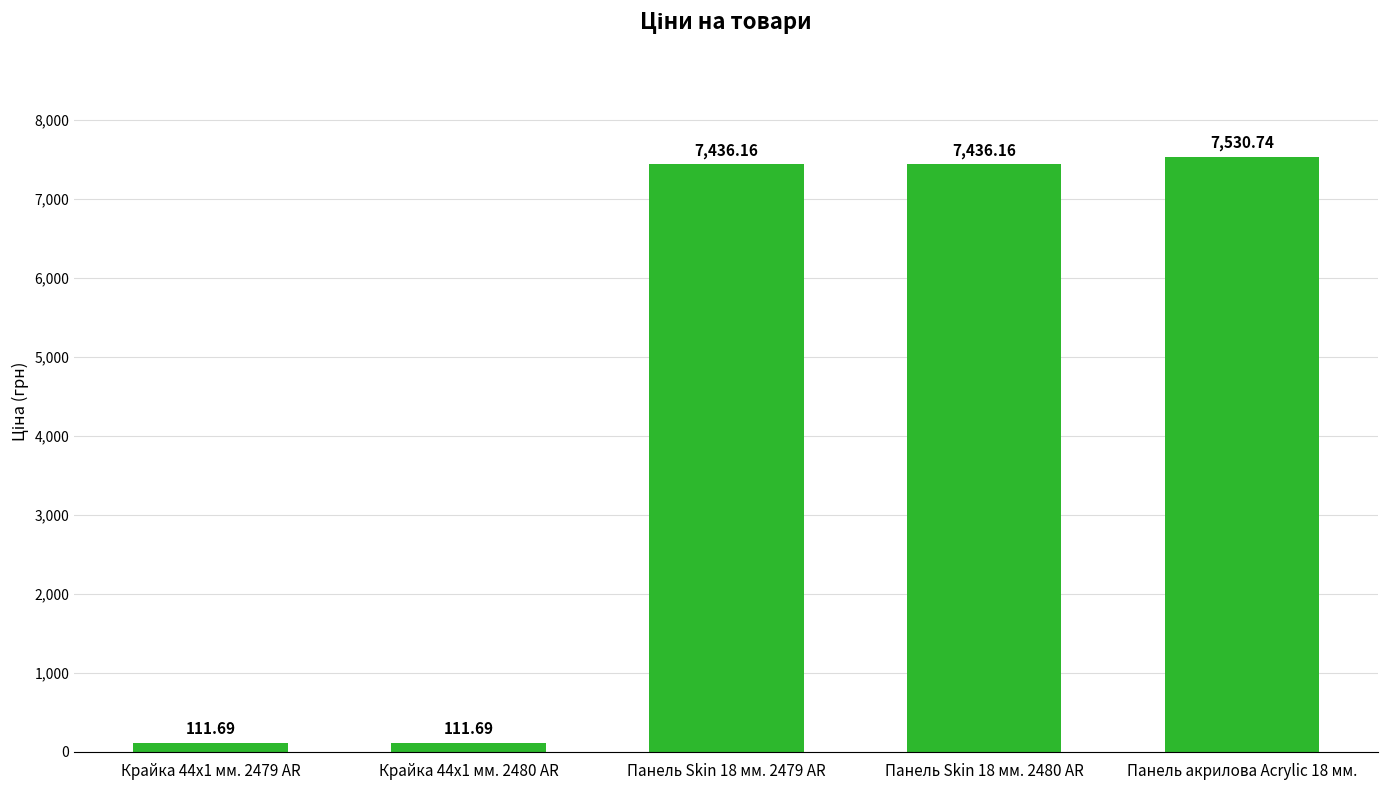

Which category has the highest value across all series?

Панель акрилова Acrylic 18 мм.